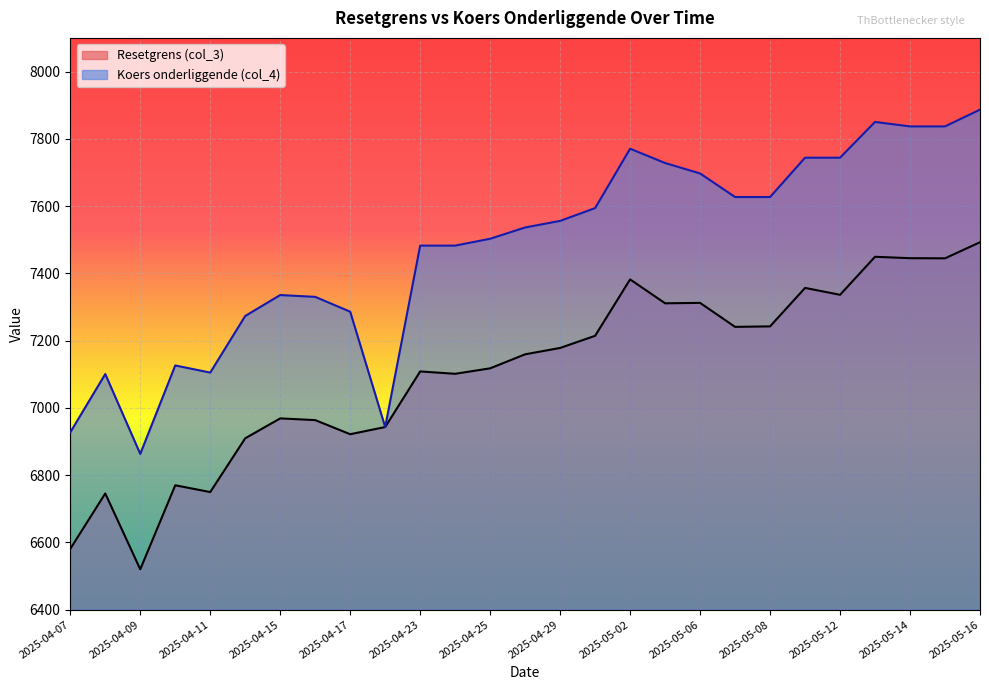

True or false: Resetgrens (col_3) and Koers onderliggende (col_4) intersect in this chart.

False